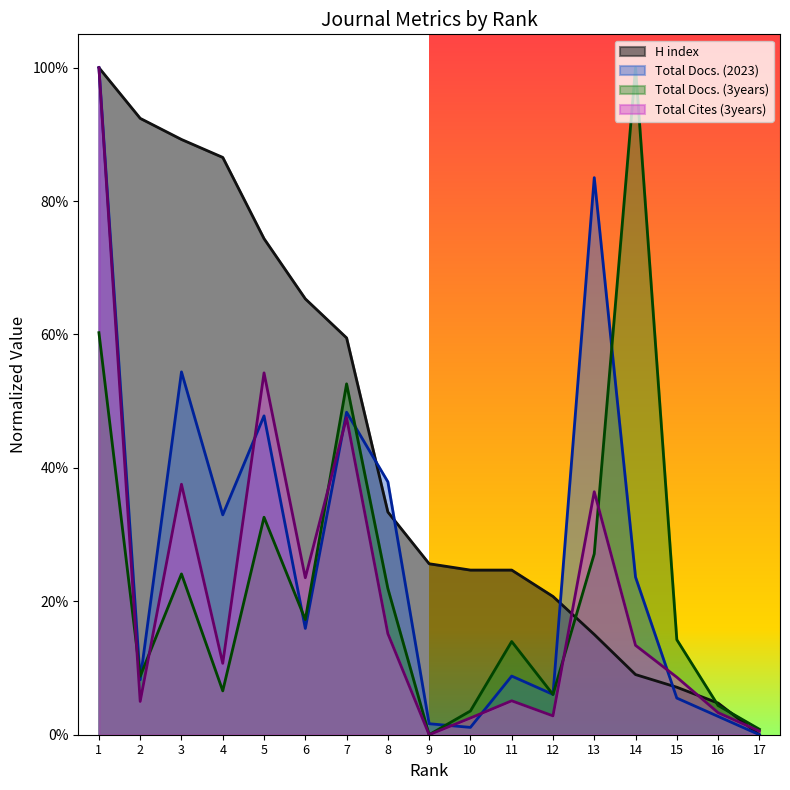

Between 2 and 15, which is larger?

2